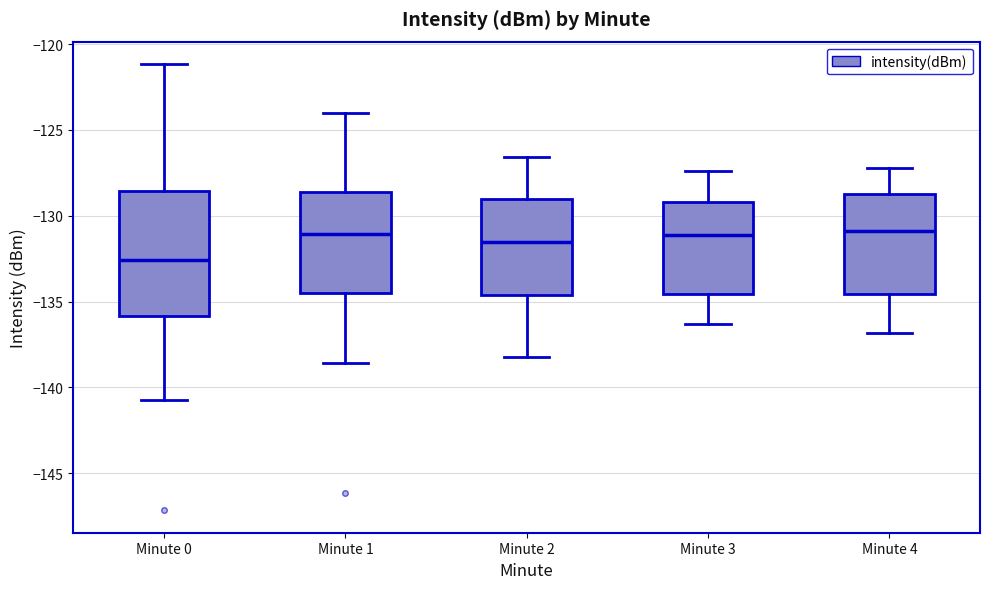

Reading left to right, transcribe this box plot: for each box, give where its median line is, the range the box spans, and where its two whiskers end, as read against the y-axis. The values are not printed on the chart, so give them approximately, as read against the axis.

Minute 0: median -132.5, box -136.0 to -128.5, whiskers -140.5 to -121.0
Minute 1: median -131.0, box -134.5 to -128.5, whiskers -138.5 to -124.0
Minute 2: median -131.5, box -134.5 to -129.0, whiskers -138.0 to -126.5
Minute 3: median -131.0, box -134.5 to -129.0, whiskers -136.5 to -127.5
Minute 4: median -131.0, box -134.5 to -128.5, whiskers -137.0 to -127.0